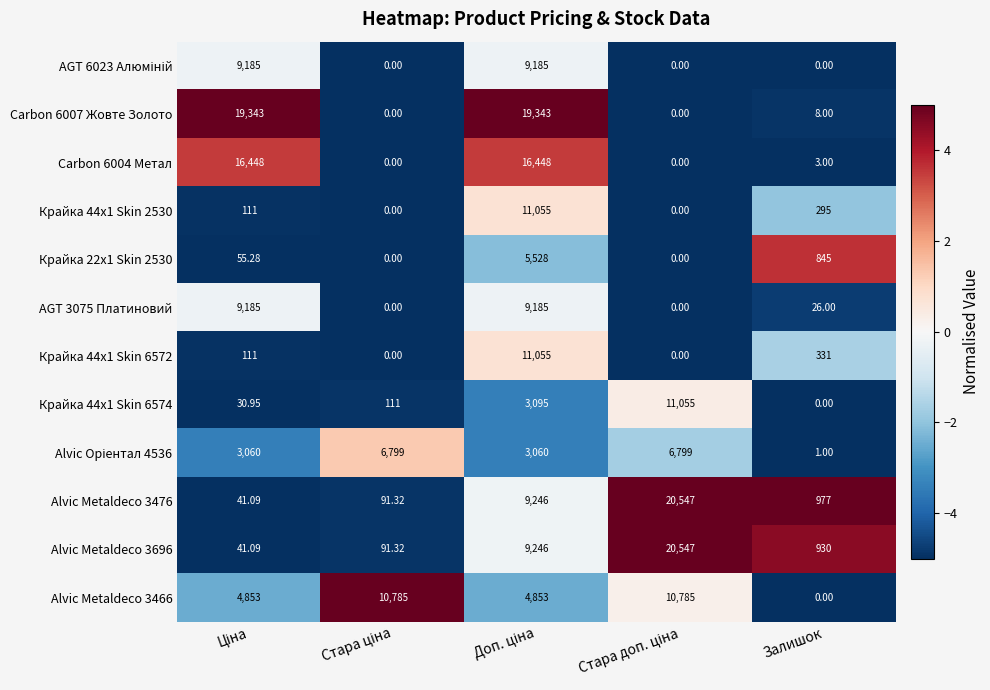

How many positive values does the Carbon 6004 Метал series have?

3